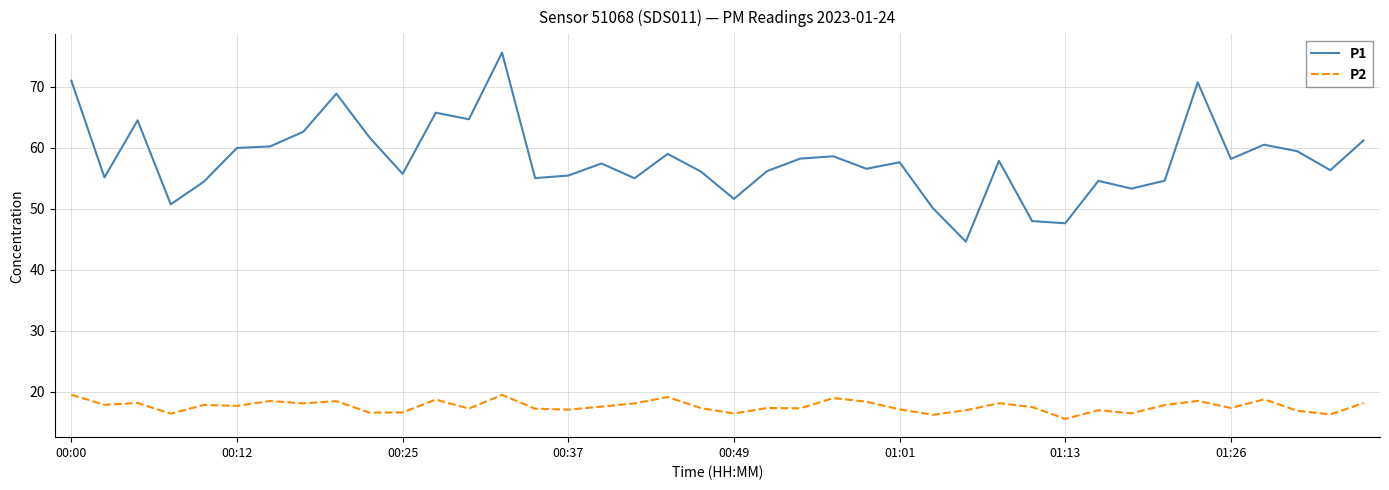

Which series has the largest total across all categories?

P1